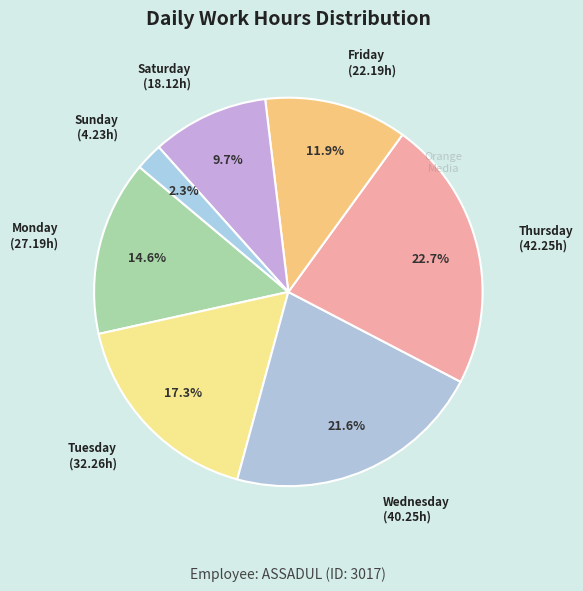

How many segments does this pie chart have?

7